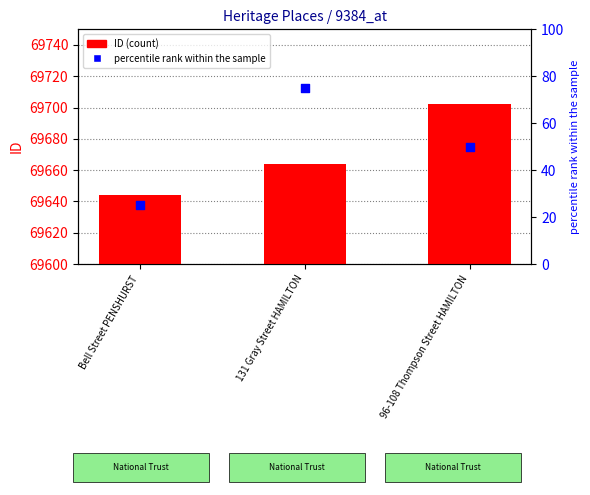

What is the total value across all series at Bell Street PENSHURST?

69669